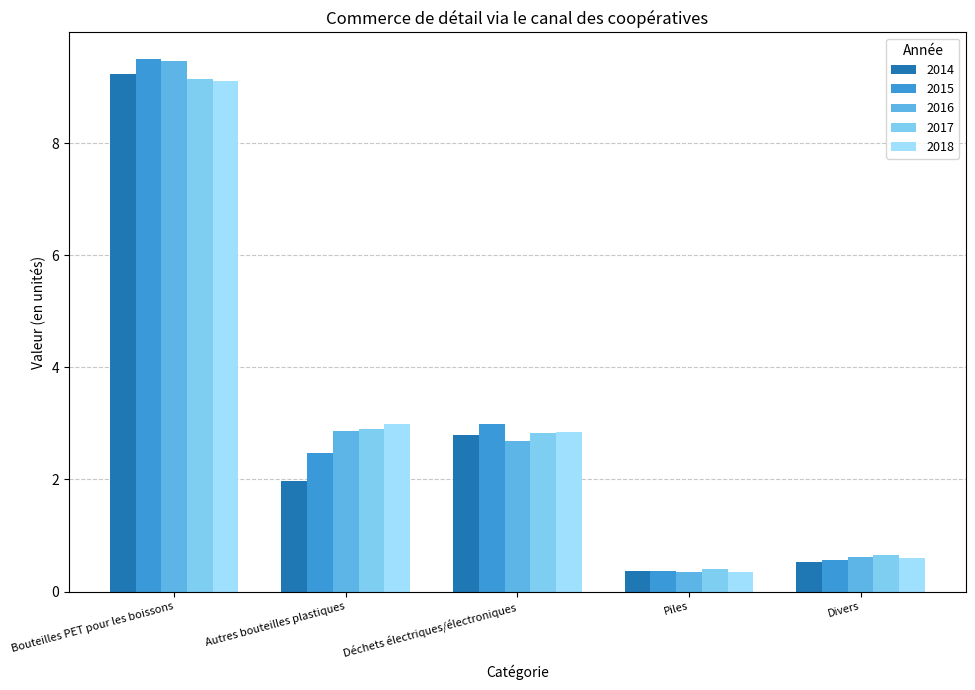

At which category is the sum across all series the highest?

Bouteilles PET pour les boissons